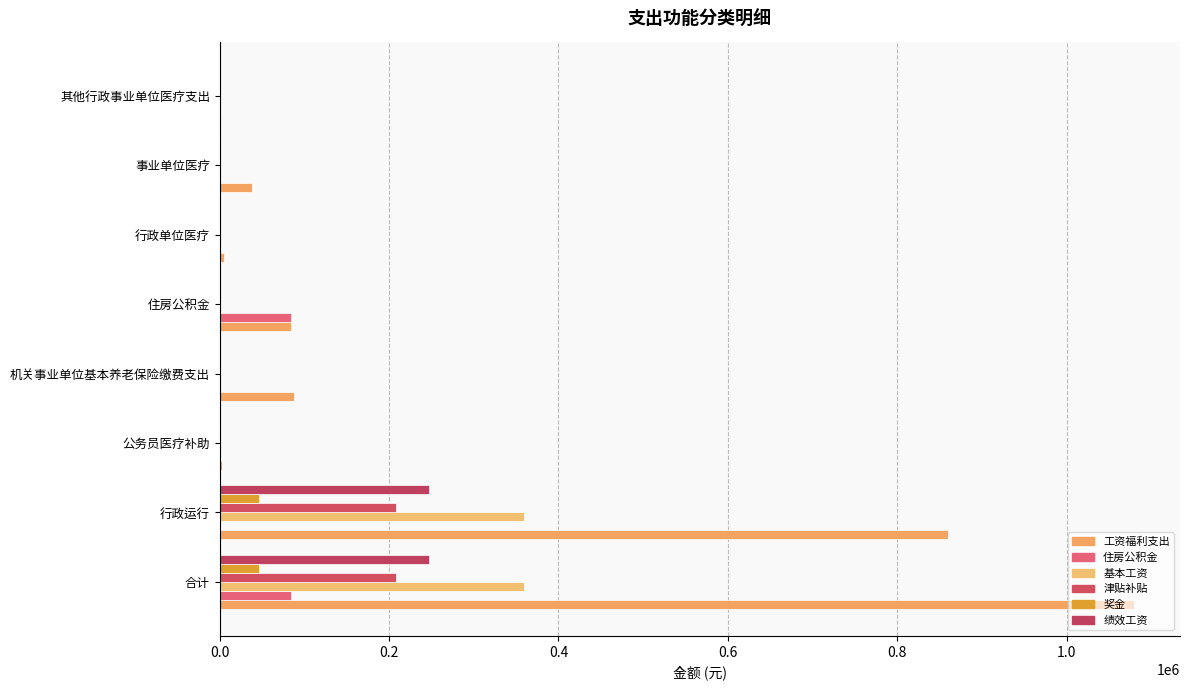

How many series are shown in this chart?

6